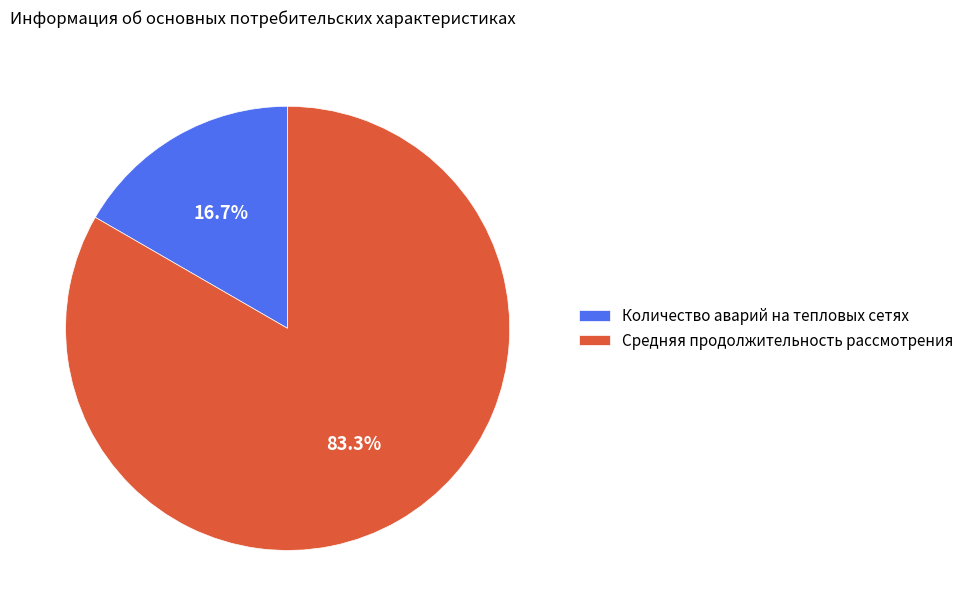

Which category has the biggest portion of the pie?

Средняя продолжительность рассмотрения